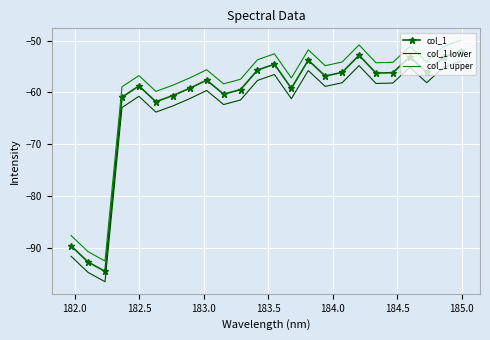

True or false: col_1 upper and col_1 cross at least once.

False